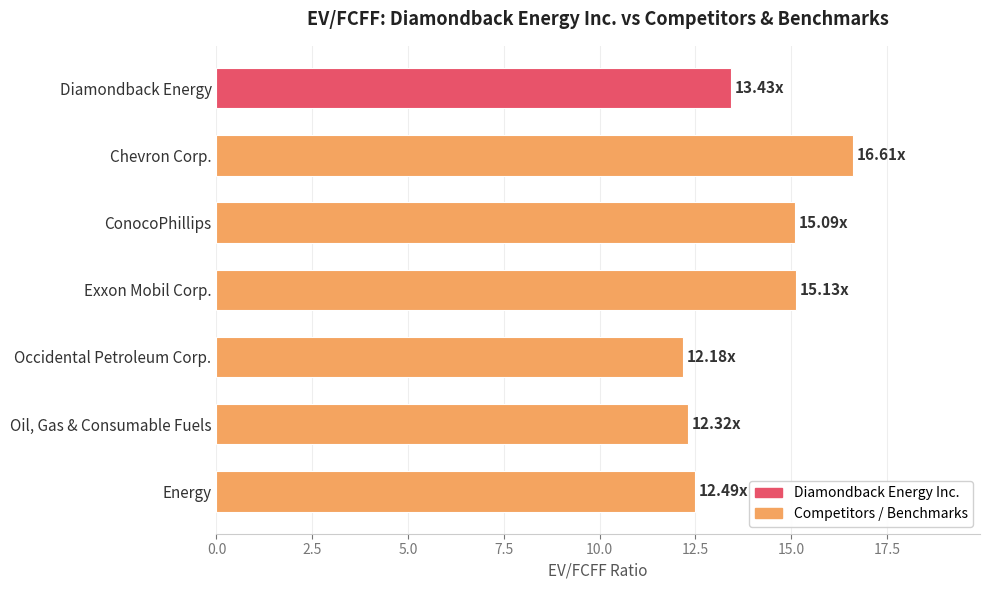

List the labels in order of value, smallest first.

Occidental Petroleum Corp., Oil, Gas & Consumable Fuels, Energy, Diamondback Energy, ConocoPhillips, Exxon Mobil Corp., Chevron Corp.